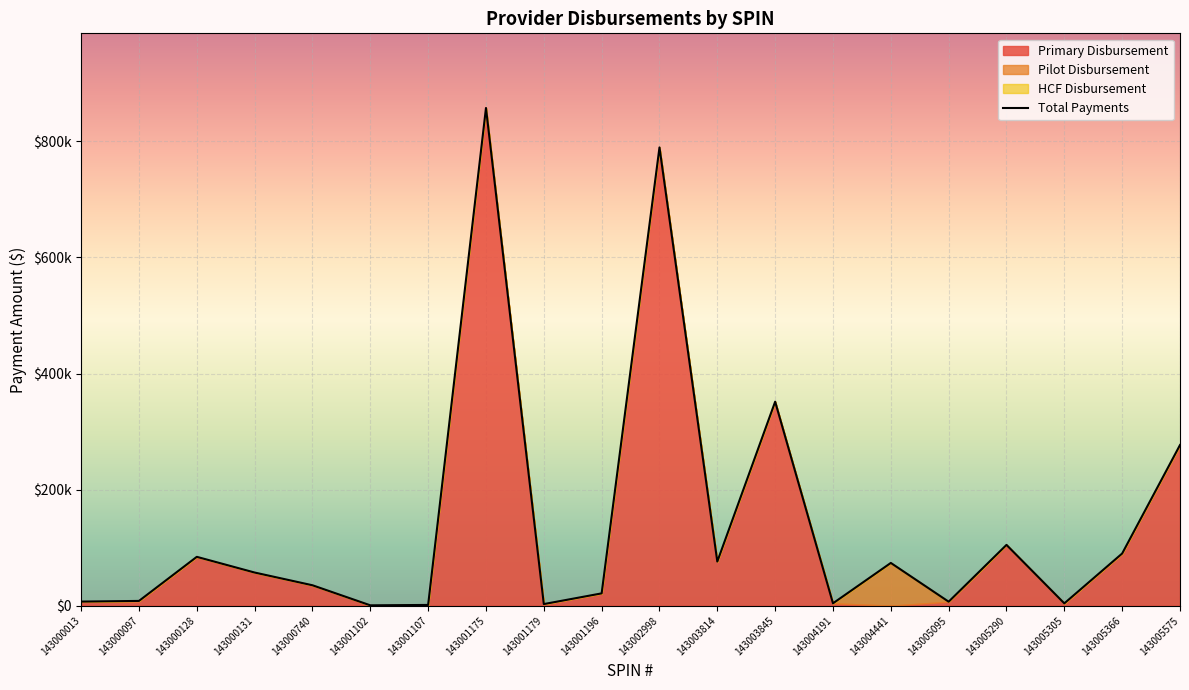

Which has a higher value, 143005095 or 143005366?

143005366